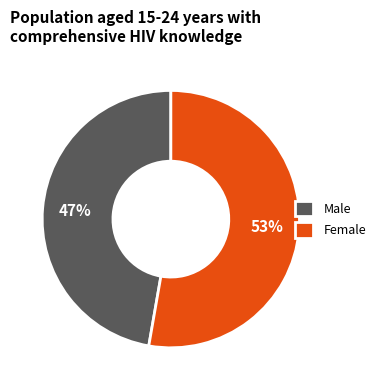

Which category has the biggest portion of the pie?

Female